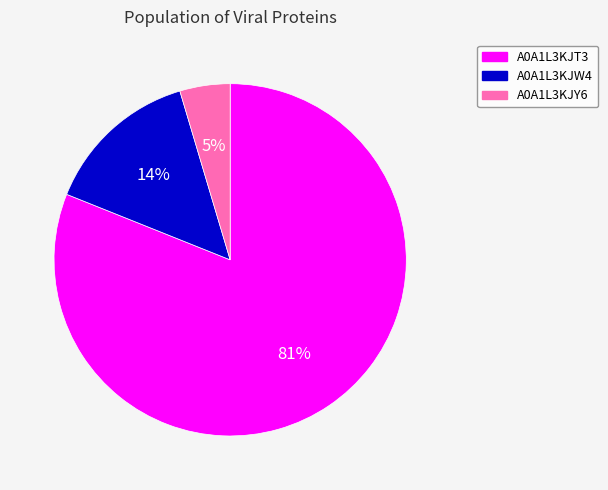

Which has a higher value, A0A1L3KJY6 or A0A1L3KJW4?

A0A1L3KJW4